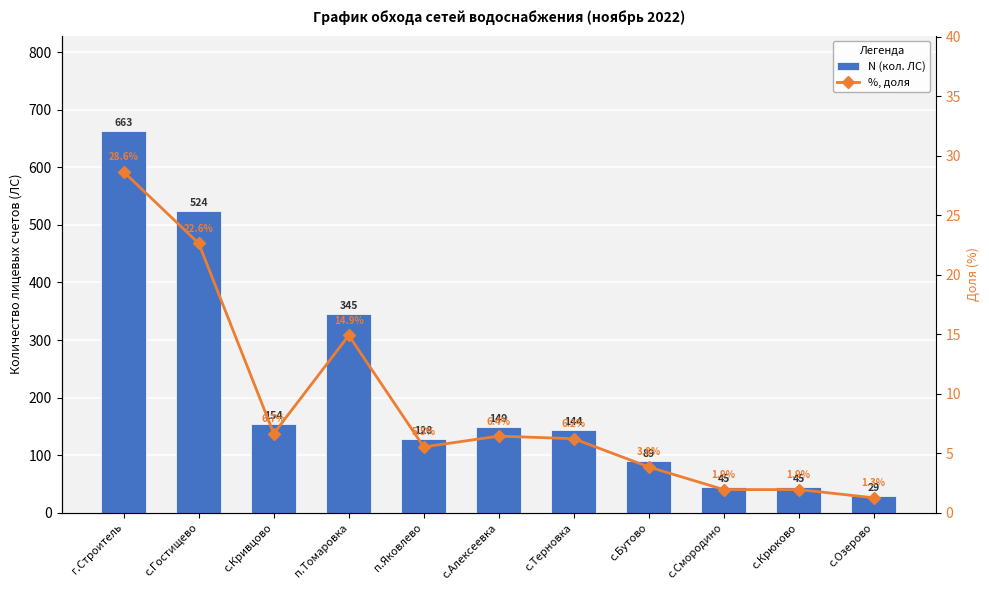

Reading left to right, extract all data points from this chart.

N (кол. ЛС): г.Строитель=663.0	с.Гостищево=524.0	с.Кривцово=154.0	п.Томаровка=345.0	п.Яковлево=128.0	с.Алексеевка=149.0	с.Терновка=144.0	с.Бутово=89.0	с.Смородино=45.0	с.Крюково=45.0	с.Озерово=29.0
%, доля: г.Строитель=28.6	с.Гостищево=22.6	с.Кривцово=6.7	п.Томаровка=14.9	п.Яковлево=5.5	с.Алексеевка=6.4	с.Терновка=6.2	с.Бутово=3.8	с.Смородино=1.9	с.Крюково=1.9	с.Озерово=1.3